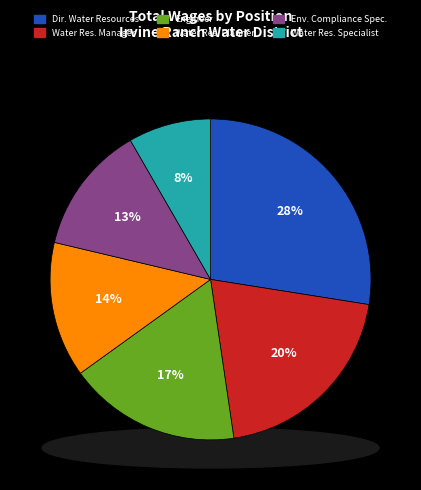

Combined, what portion of the pie is Director Of Water Resources and Water Resources Specialist?

35.8%